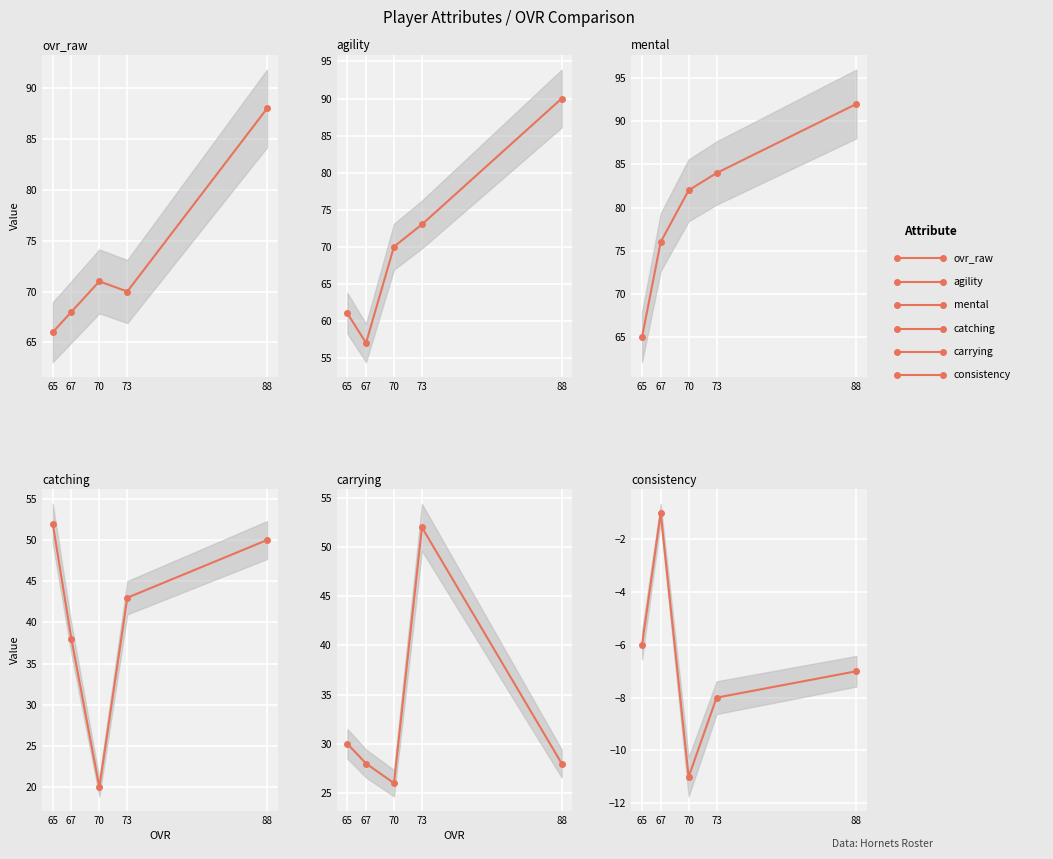

What is the minimum value shown in the chart?

-11